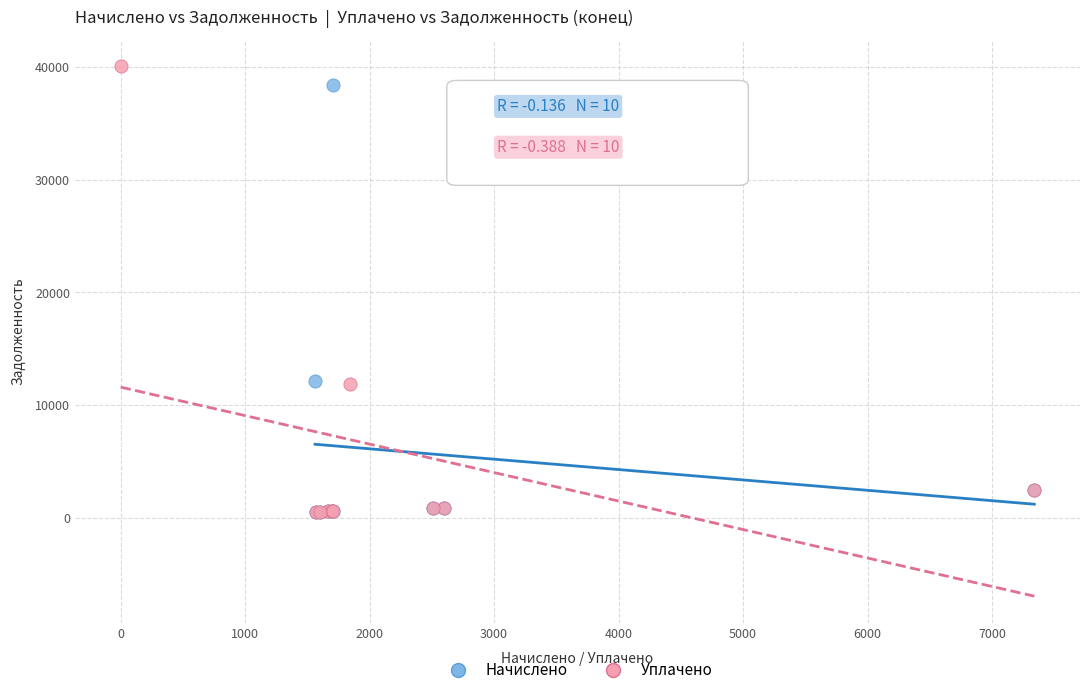

Which series has the widest spread of Y values?

Уплачено